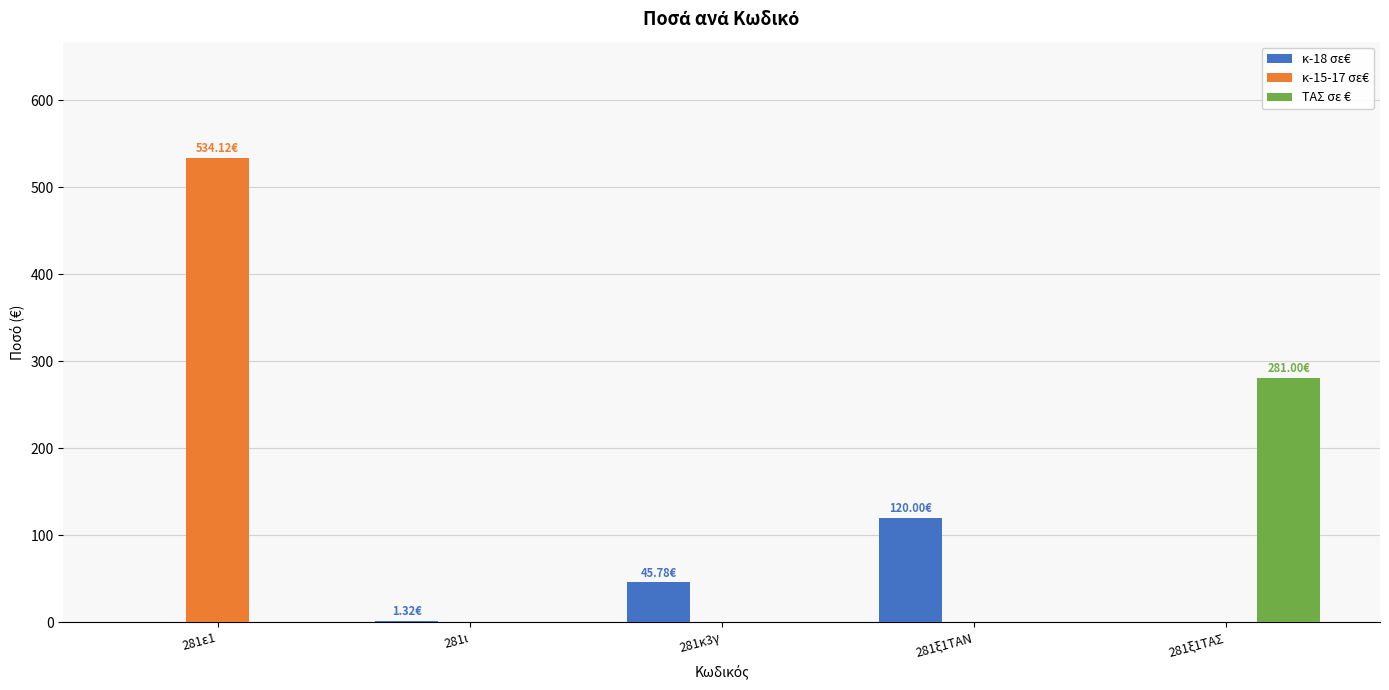

Between 281ε1 and 281ι, which series saw the biggest shift?

κ-15-17 σε€